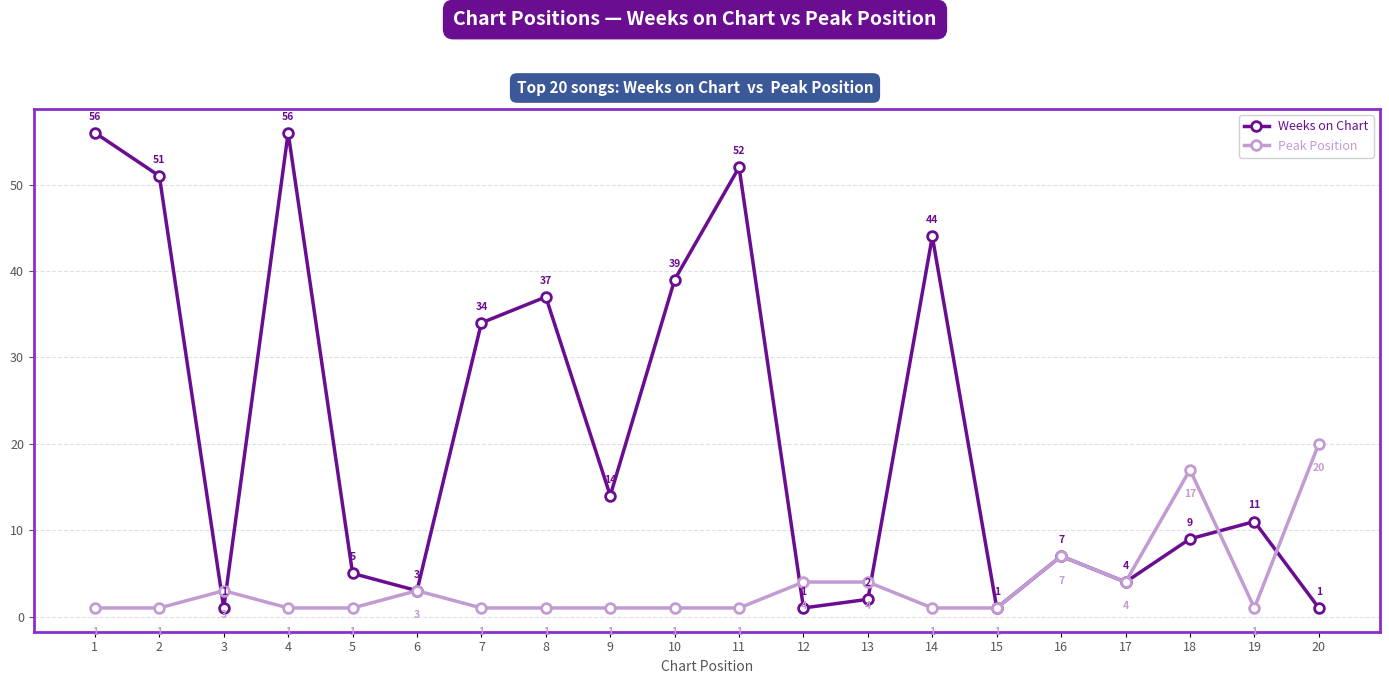

What is the difference between the Peak Position values at 8 and 16?

6